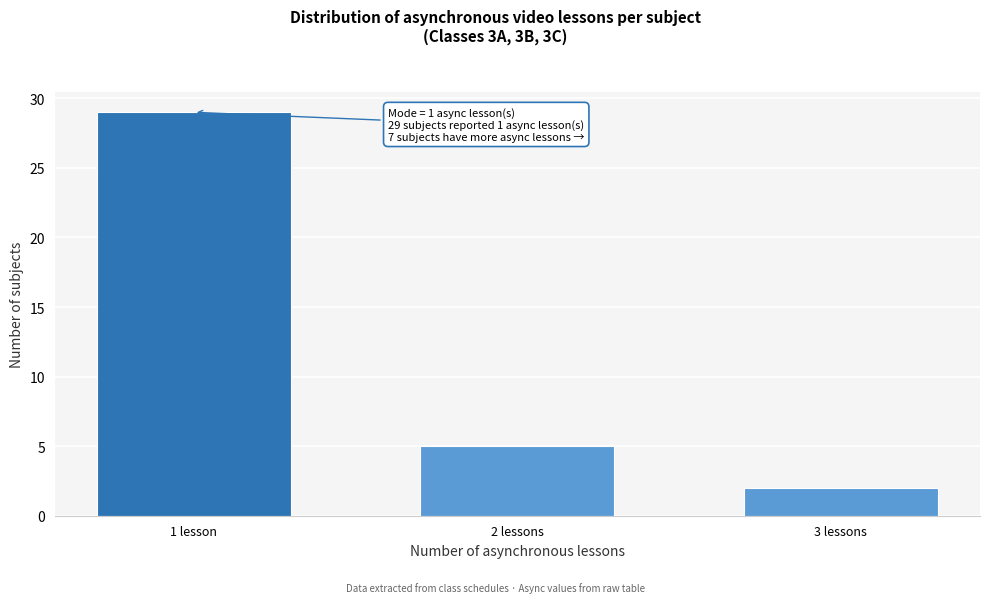

Reading right to left, what are all the values shown in this chart?

2	5	29